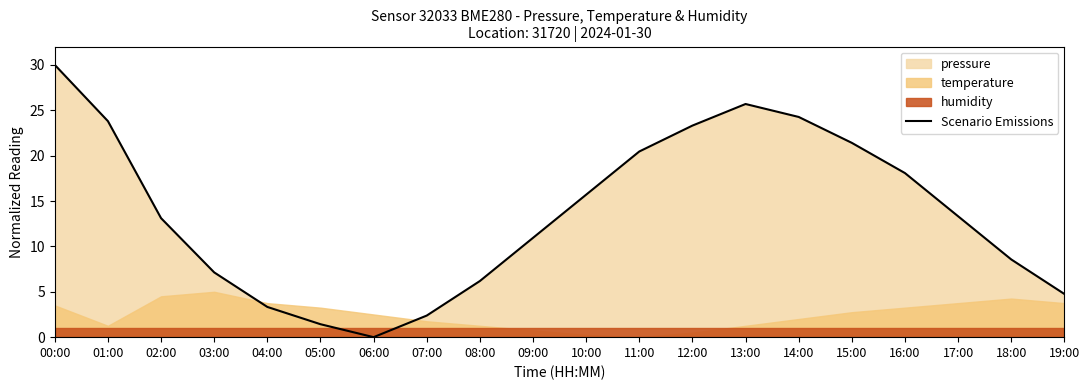

What is the greatest value displayed?

30.0